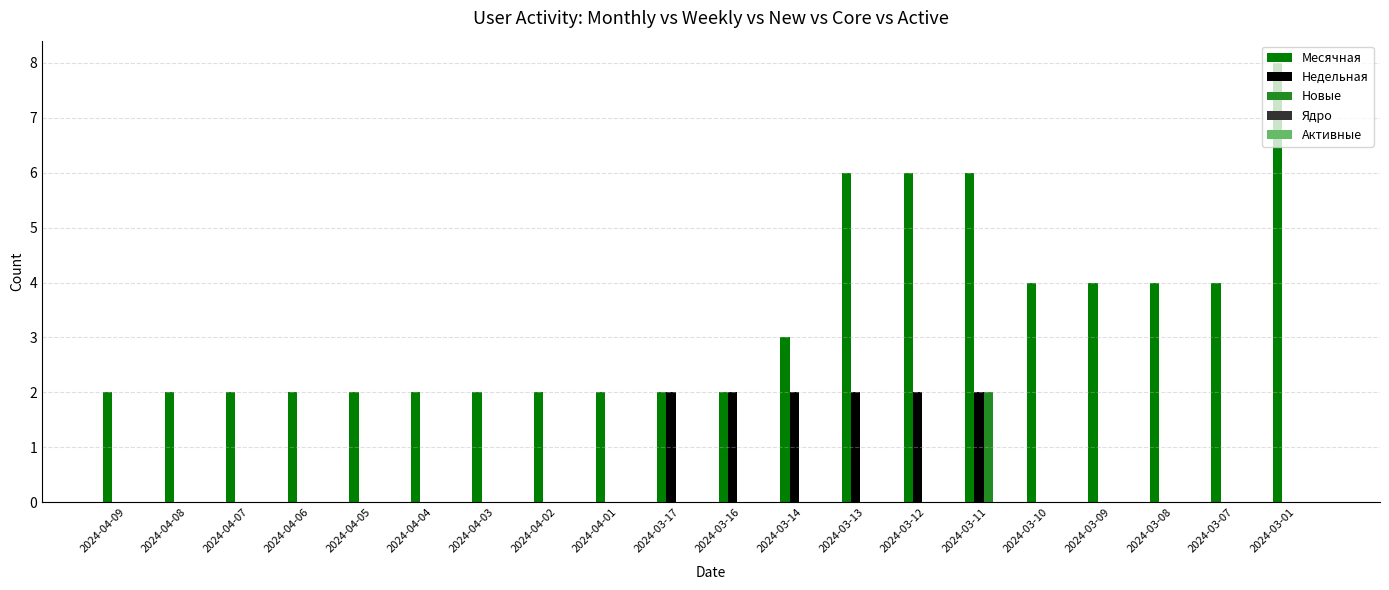

The Новые series shows -1 at 2024-04-03. True or false?

False